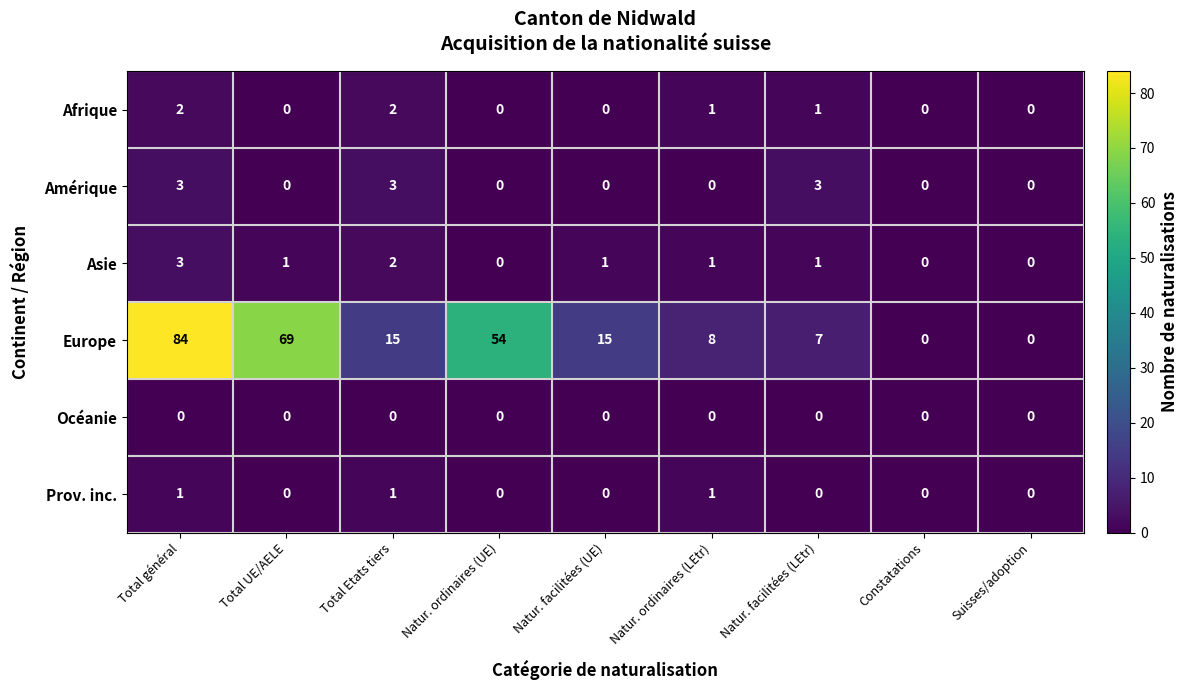

Which series changed the most between Natur. ordinaires (UE) and Natur. facilitées (UE)?

Europe